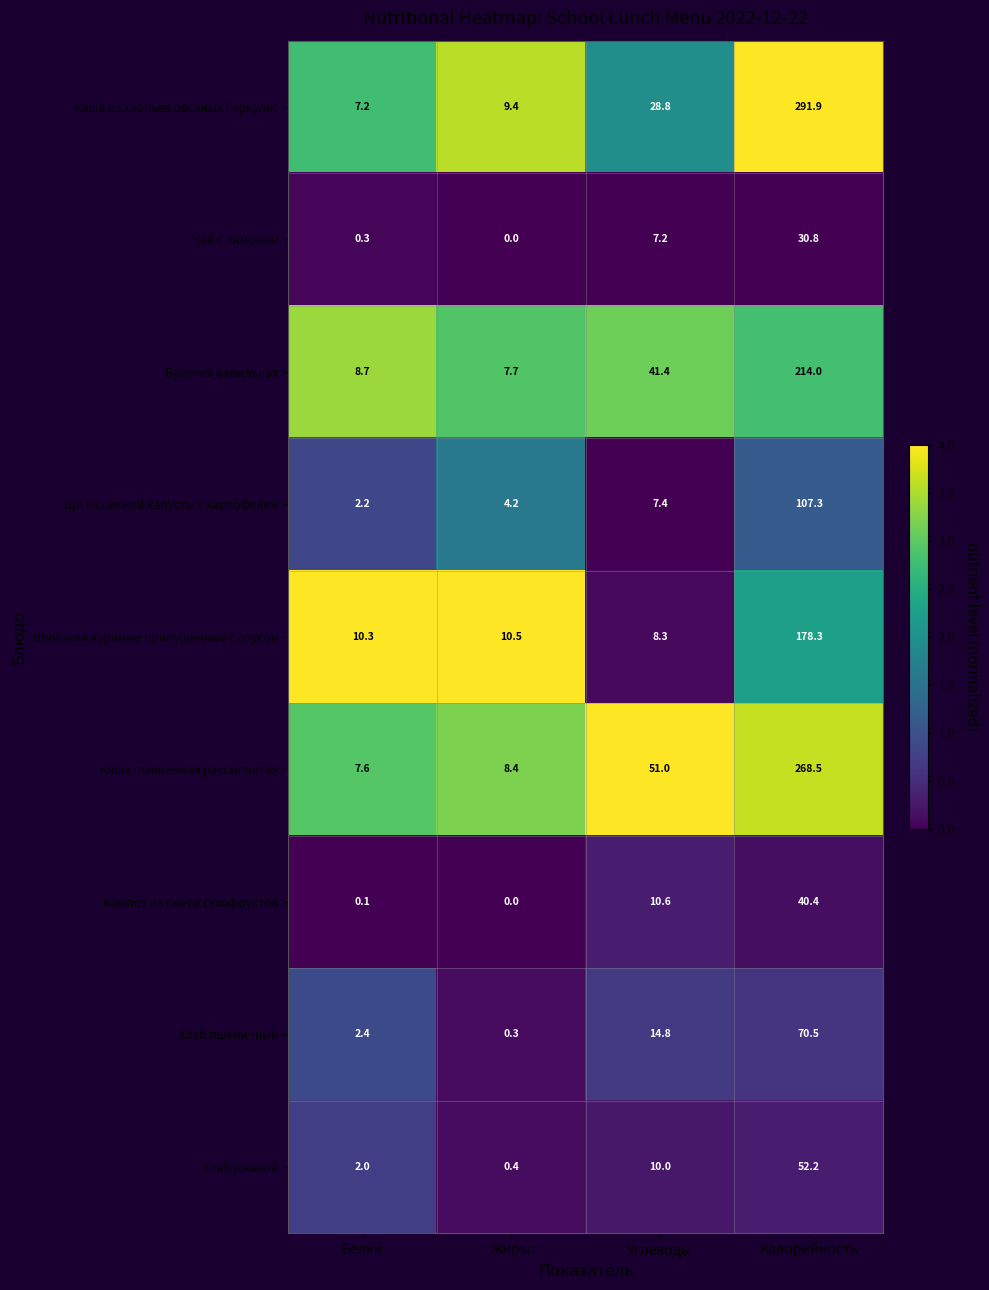

How many categories are shown in the chart?

4